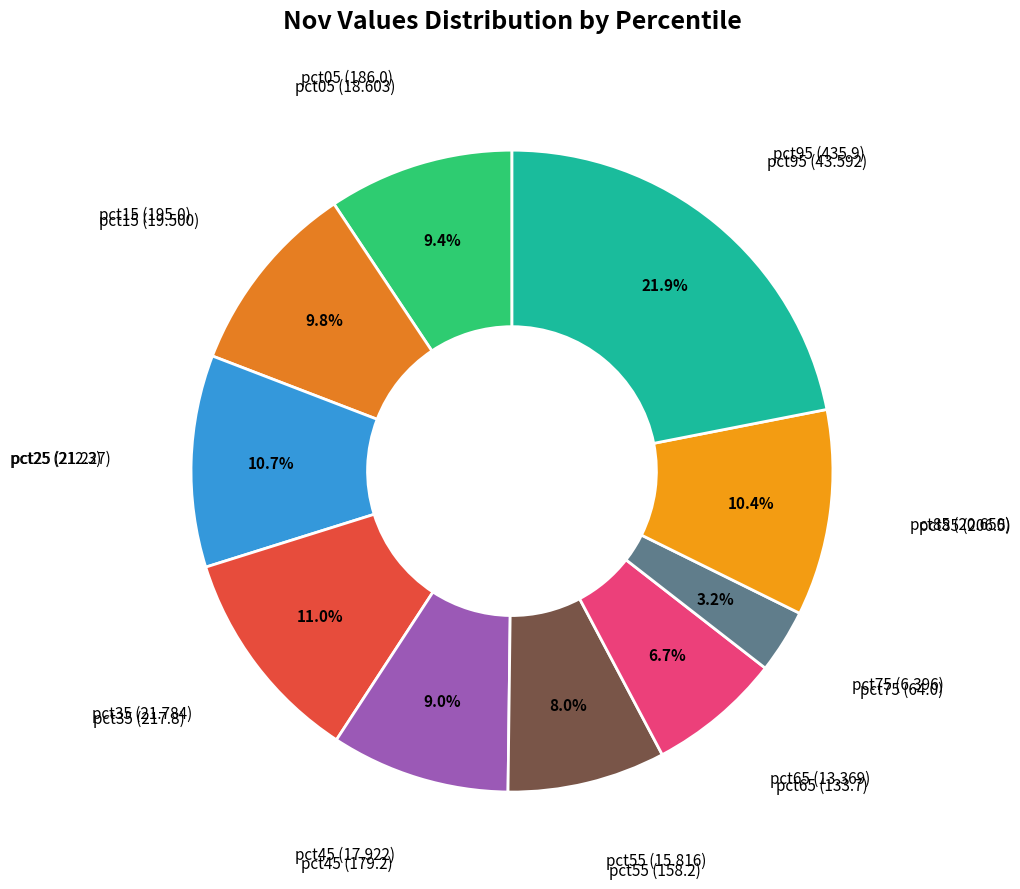

How many slices are in this pie chart?

10